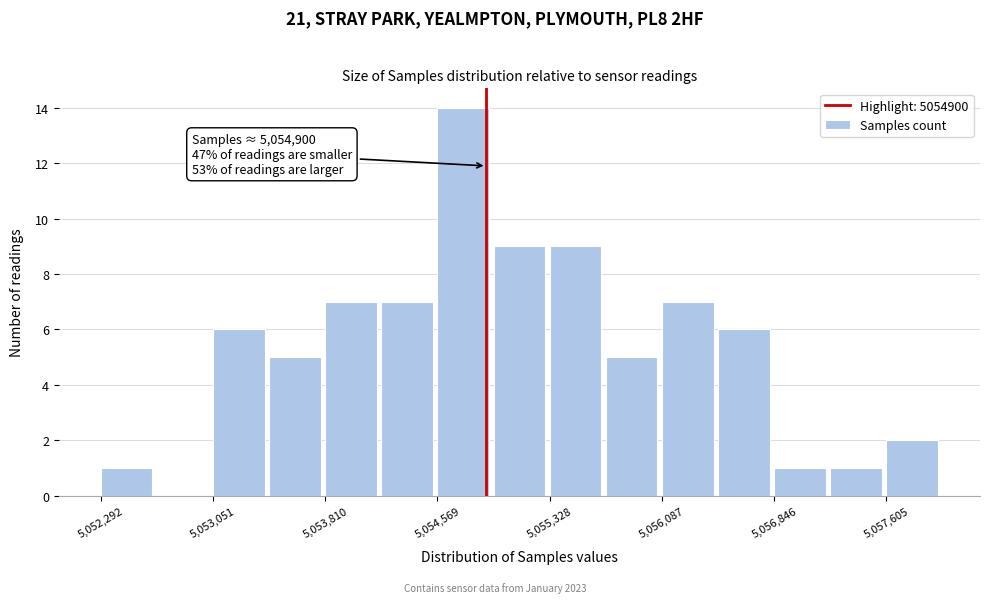

Around what value on the x-axis is the tallest bar? Give the approximate position of its centre, as read against the axis.

5054700